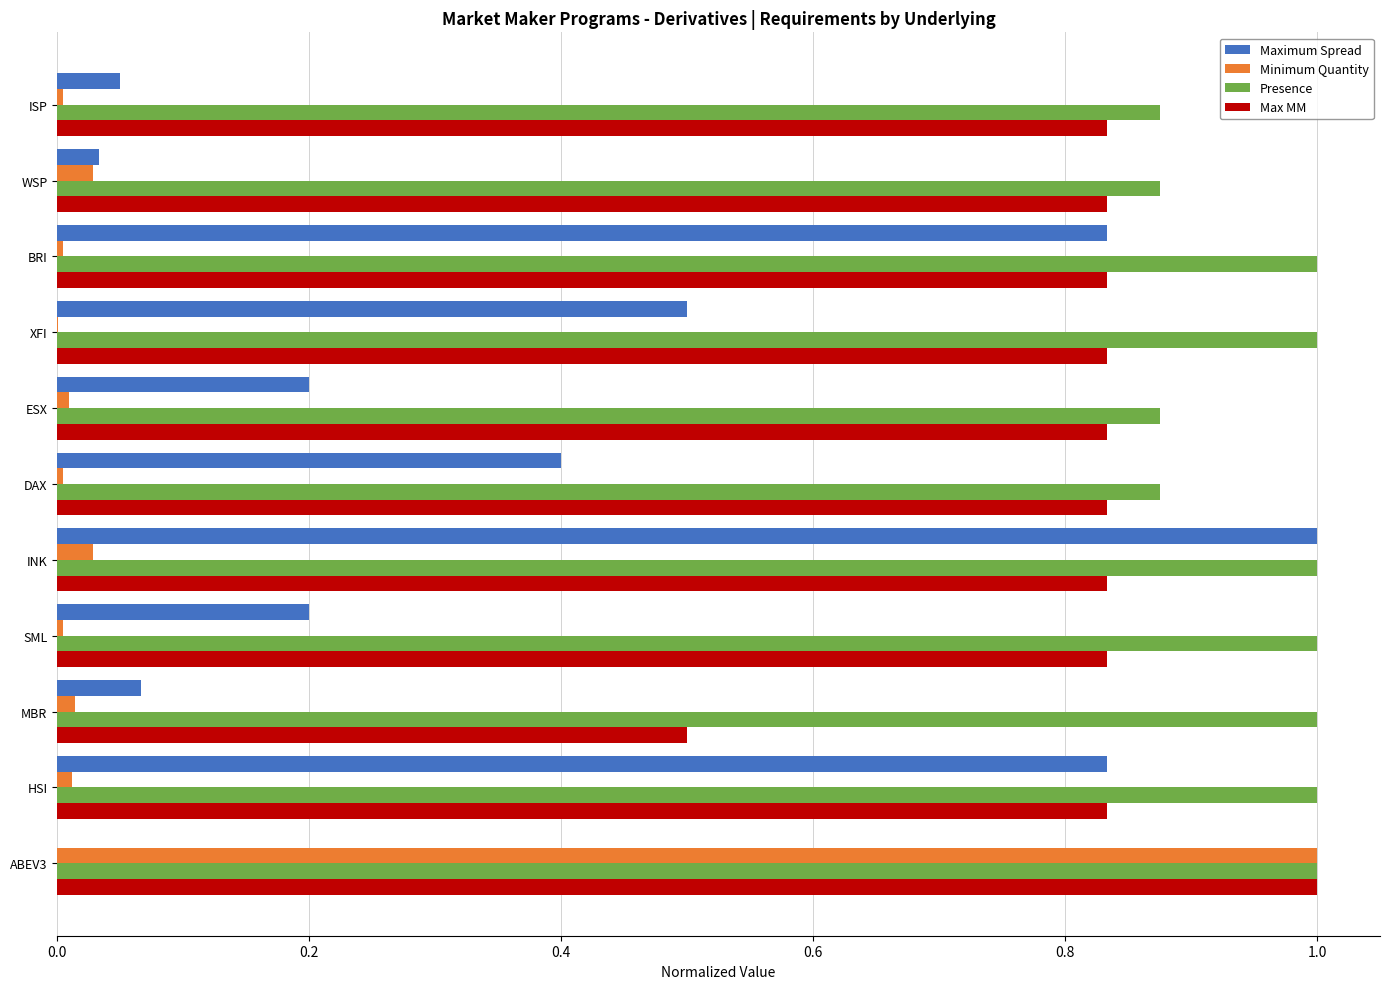

What are all the series names shown in the legend?

Maximum Spread, Minimum Quantity, Presence, Max MM